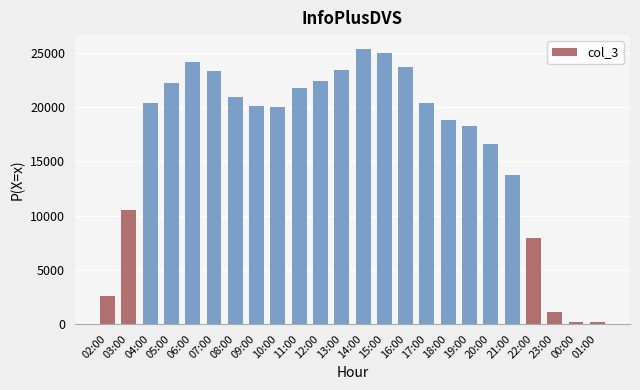

How many data points are less than 20356?

12